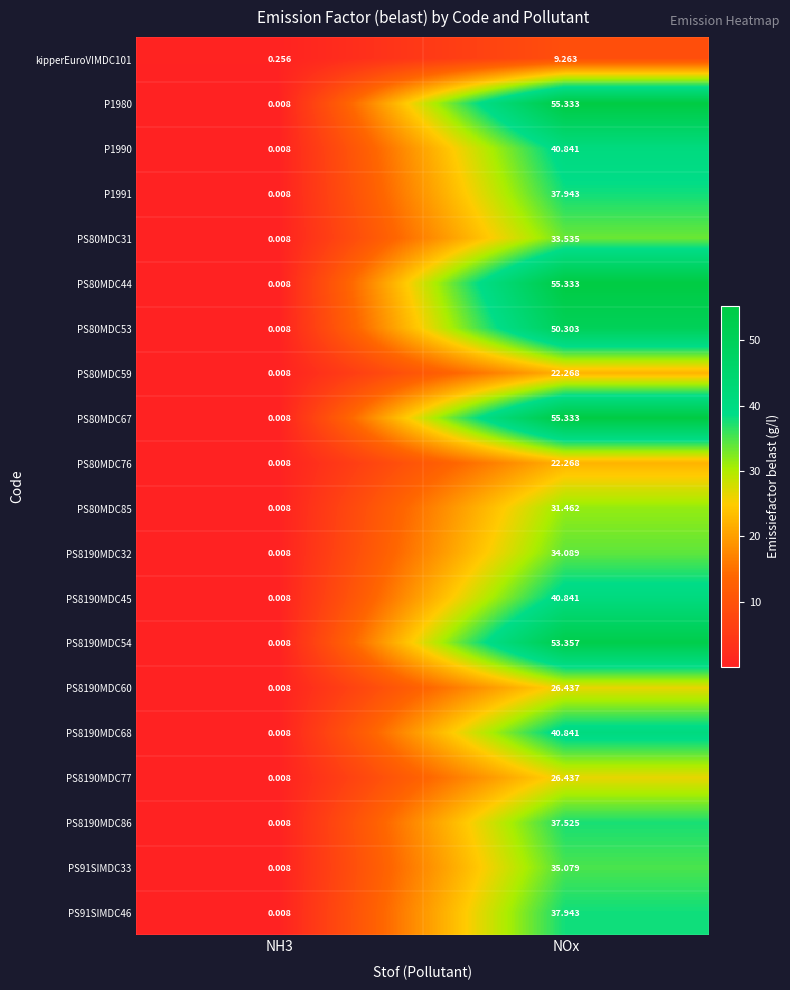

Is the value of P1980 at NOx greater than the value of PS8190MDC45 at NOx?

Yes